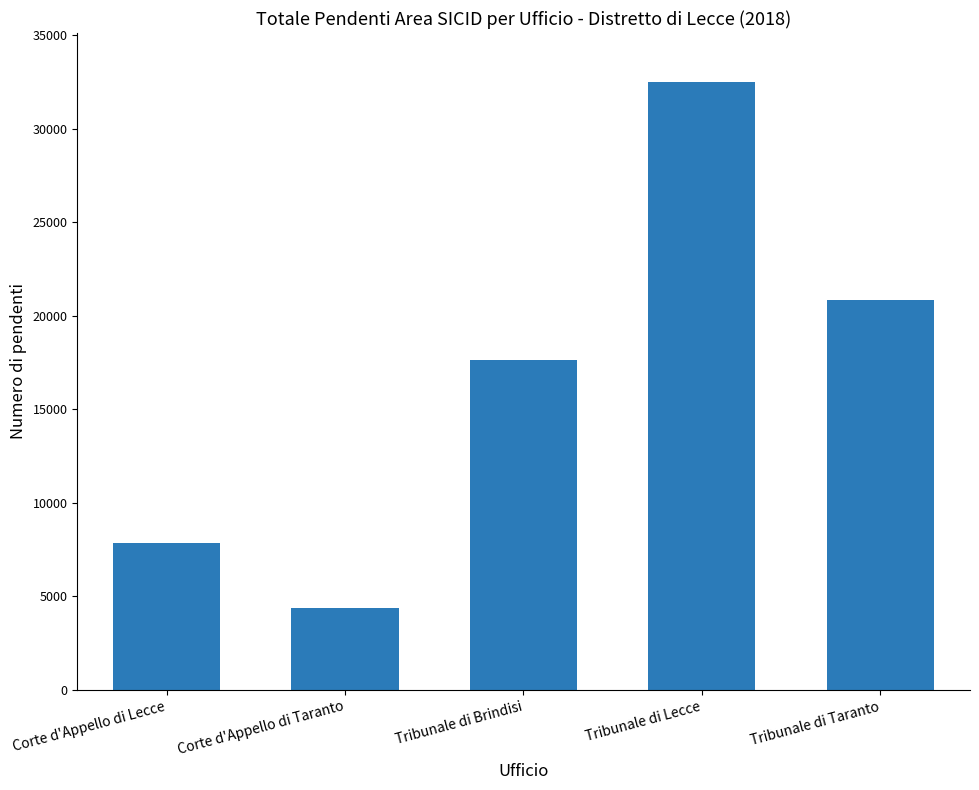

How many distinct data groups are displayed?

1